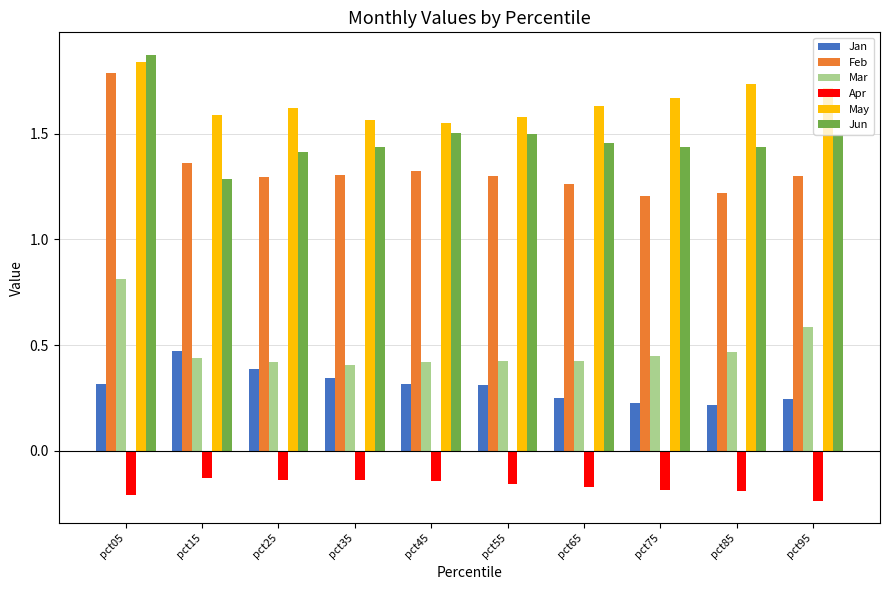

True or false: Jun has a value of 0.6 at pct35.

False